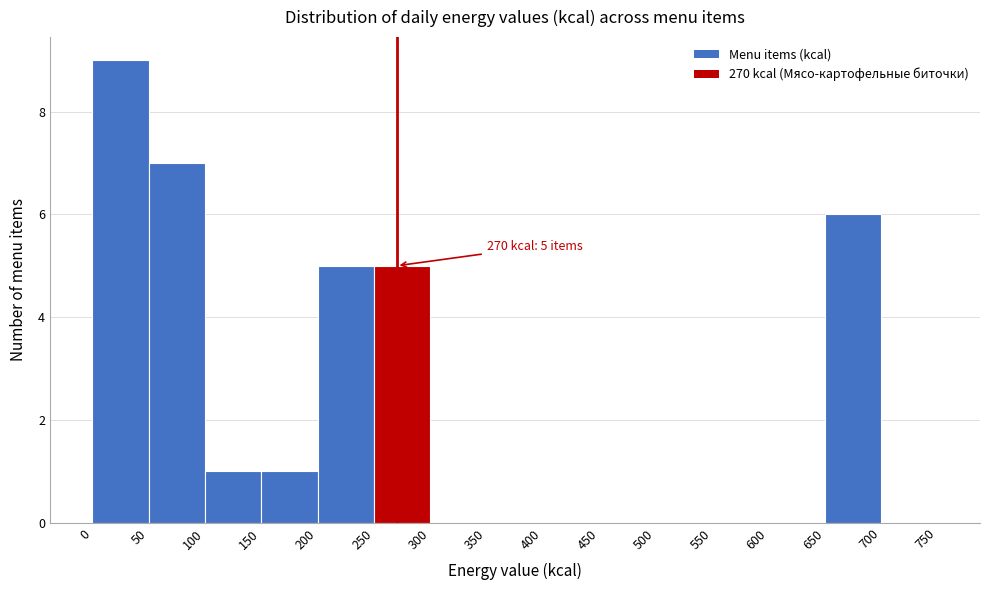

Over which range of the x-axis is the bar tallest?

0 to 50